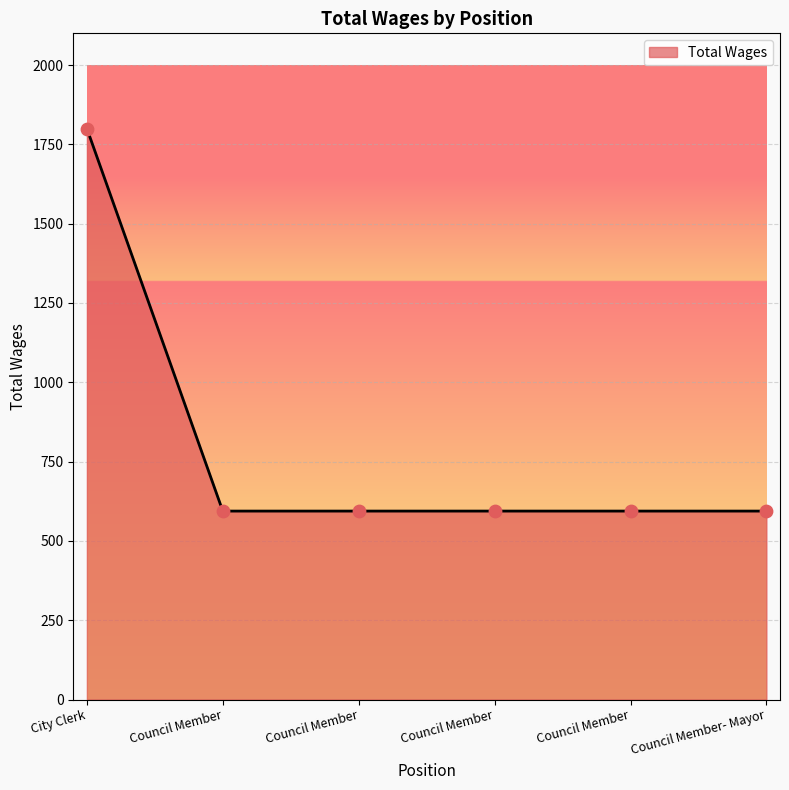

What is the ratio of the value at Council Member to the value at City Clerk?

0.3